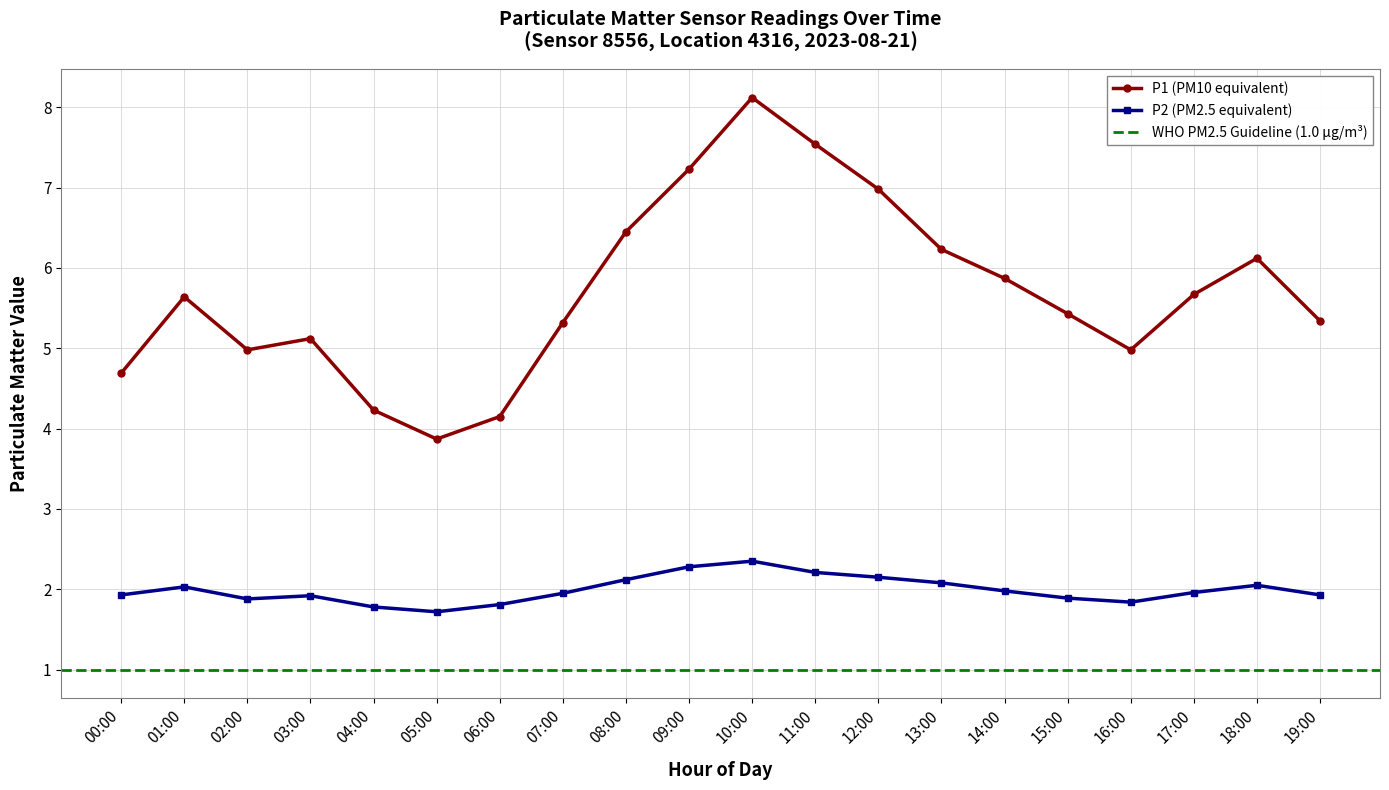

True or false: P2 (PM2.5 equivalent) and P1 (PM10 equivalent) cross at least once.

False